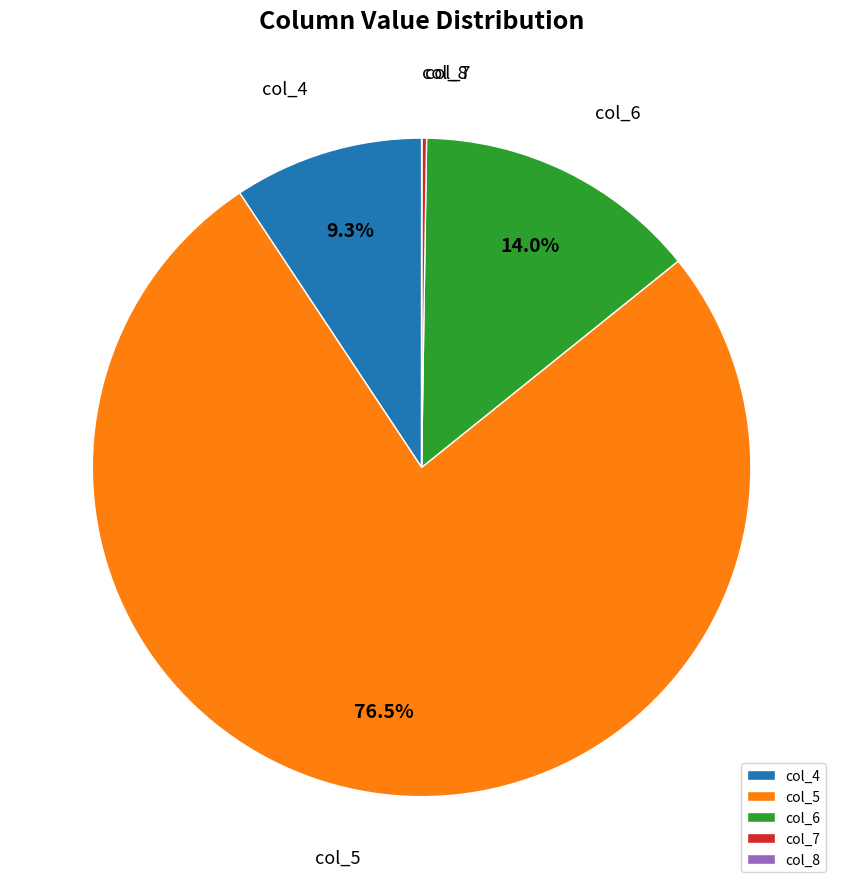

The col_6 slice represents 8% of the pie. True or false?

False